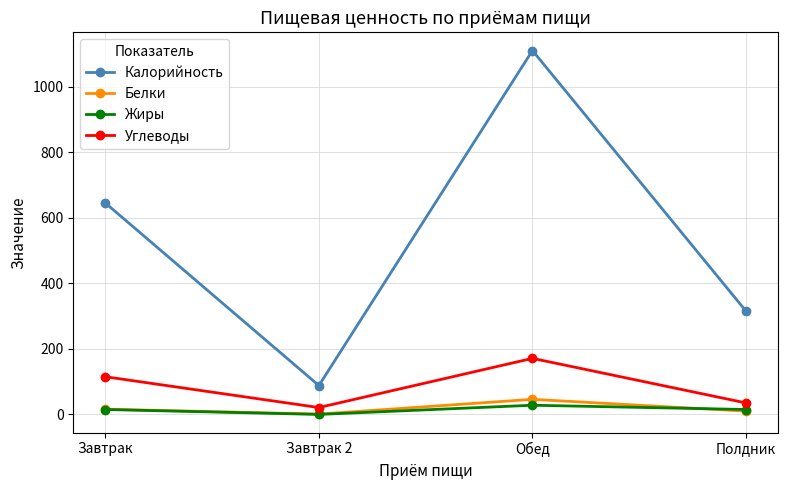

Is it true that Белки equals 46 at Обед?

True